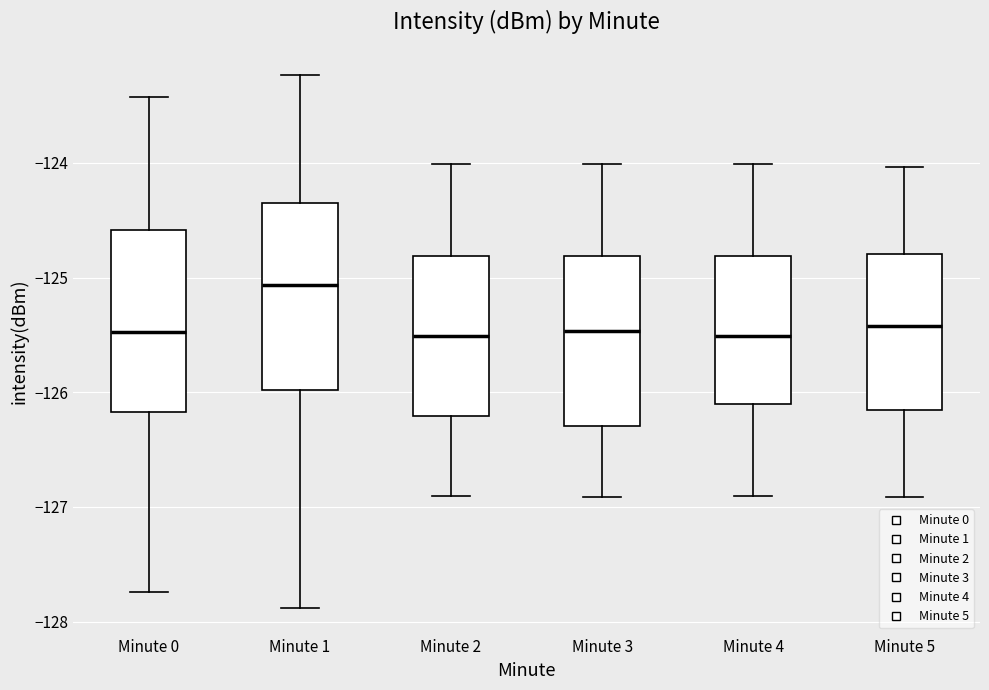

Reading left to right, read every box against the y-axis: the position of its median line, the range the box covers, and the ends of its whiskers. The values are not printed on the chart, so give them approximately, as read against the axis.

Minute 0: median -125.5, box -126.2 to -124.6, whiskers -127.7 to -123.4
Minute 1: median -125.1, box -126.0 to -124.4, whiskers -127.9 to -123.2
Minute 2: median -125.5, box -126.2 to -124.8, whiskers -126.9 to -124.0
Minute 3: median -125.5, box -126.3 to -124.8, whiskers -126.9 to -124.0
Minute 4: median -125.5, box -126.1 to -124.8, whiskers -126.9 to -124.0
Minute 5: median -125.4, box -126.2 to -124.8, whiskers -126.9 to -124.0